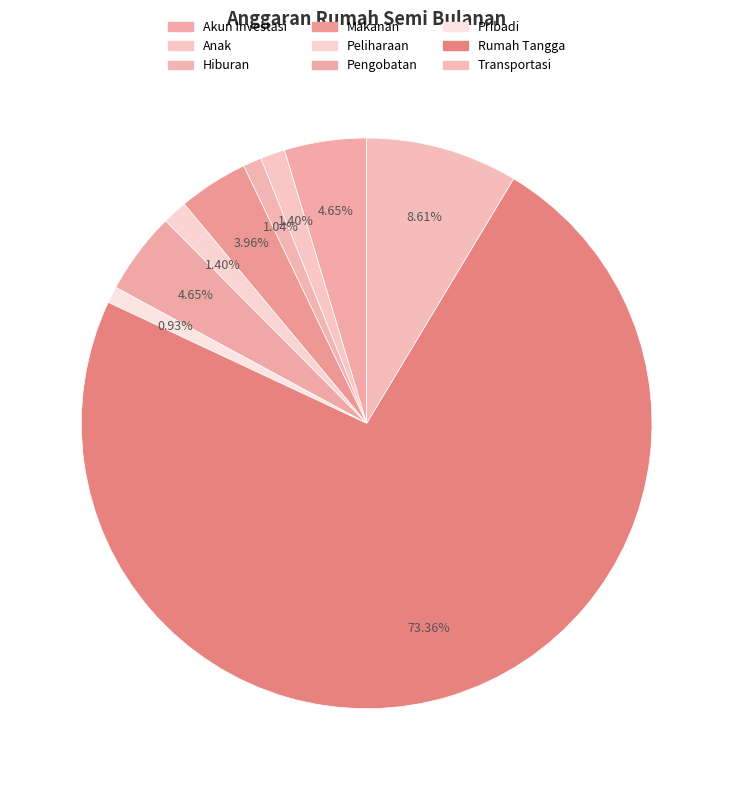

What percentage is the Peliharaan slice, to the nearest percent?

1%